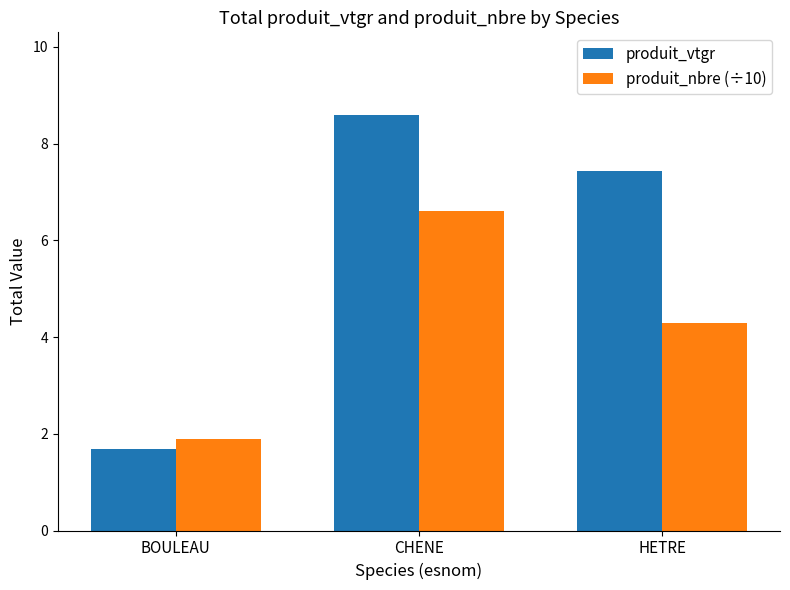

Reading left to right, extract all data points from this chart.

produit_vtgr: 1.7	8.6	7.4
produit_nbre (÷10): 1.9	6.6	4.3